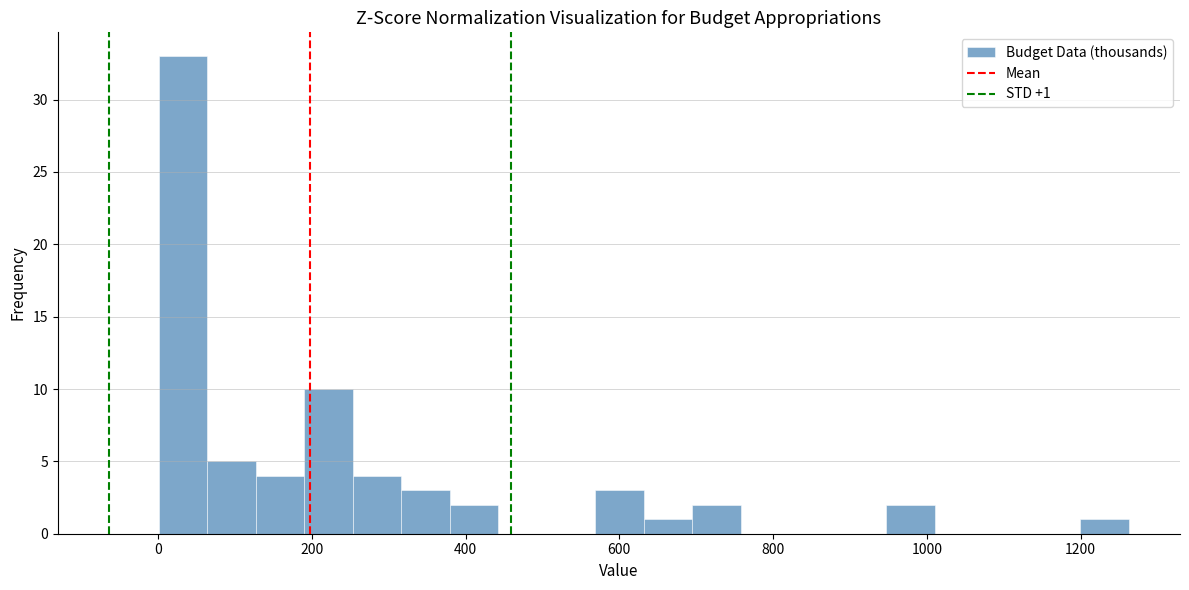

Read against the x-axis, roughly where is the centre of the tallest bar?

40